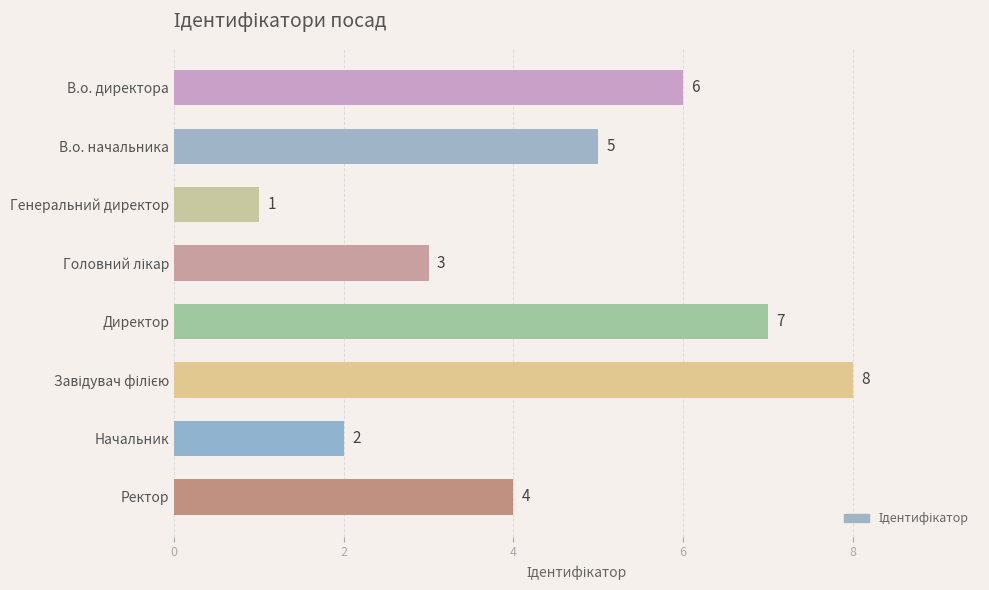

At which label is the value closest to 4?

Ректор